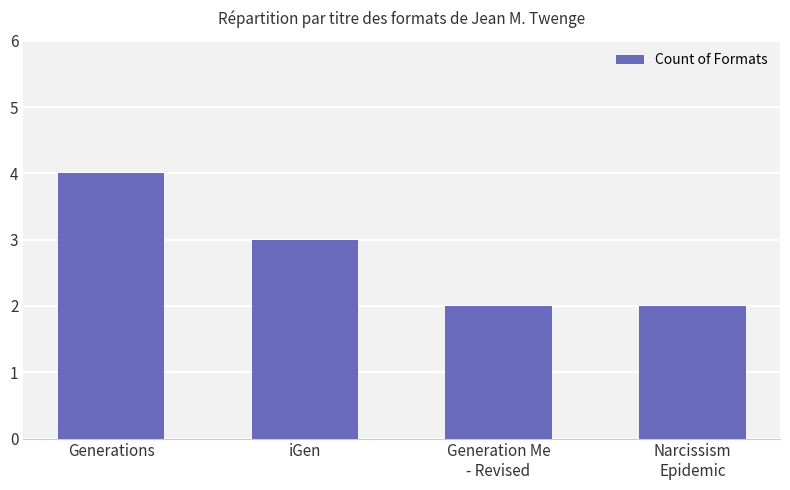

The chart shows a value of 3 at iGen. True or false?

True